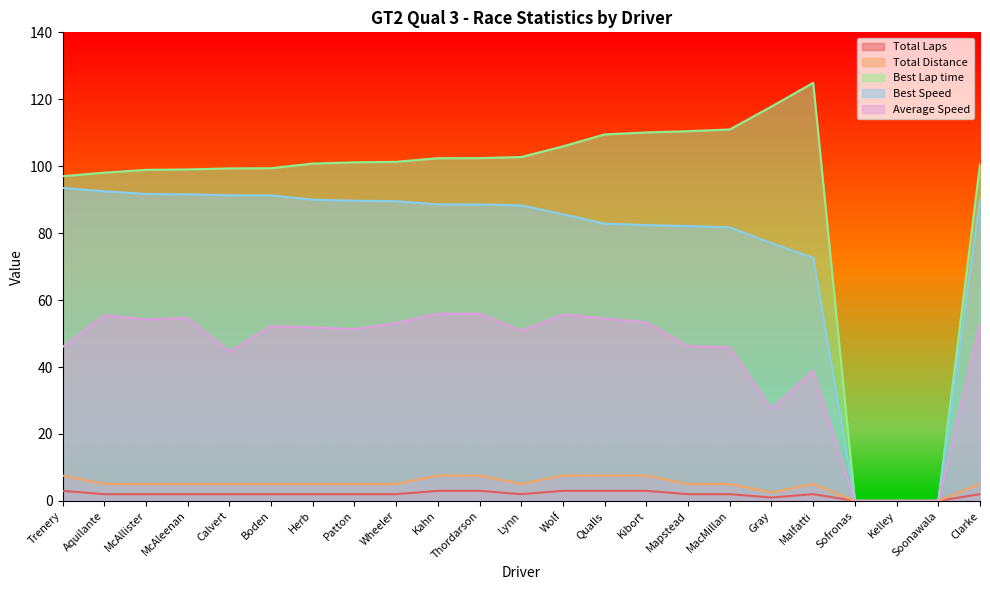

Count the number of data series in this chart.

5